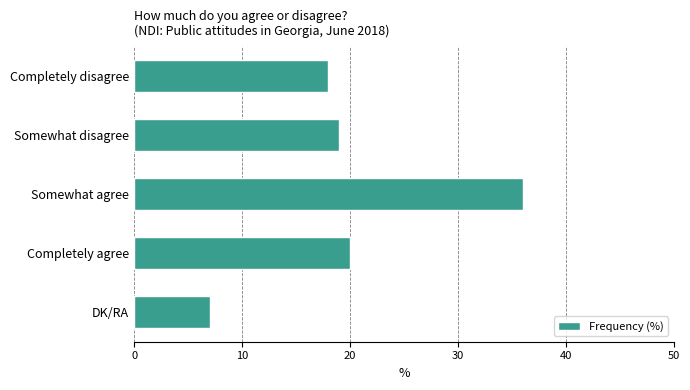

What value does the data have at Completely disagree, to the nearest 5?

20